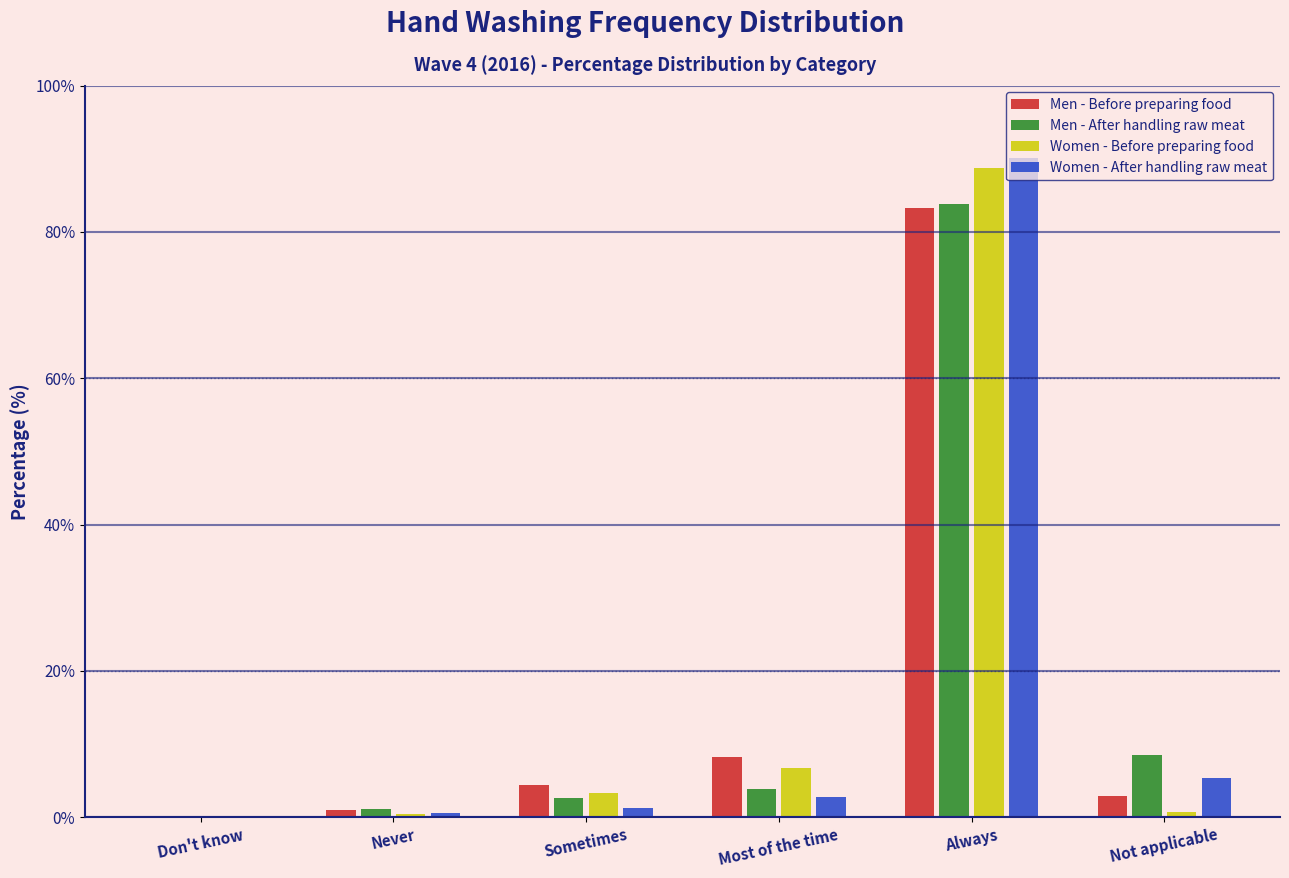

What is the sum of all Men - Before preparing food values?

100.0